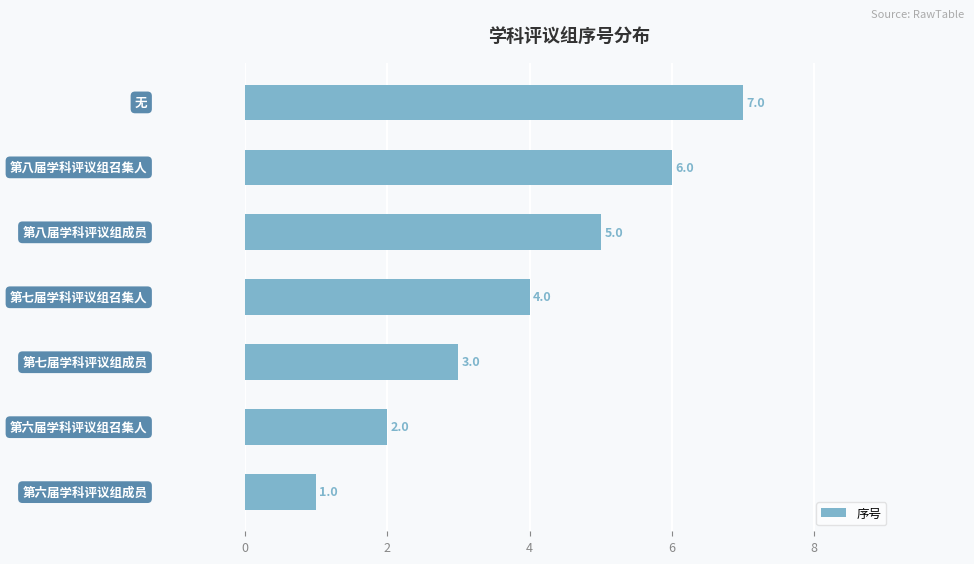

How many distinct data groups are displayed?

1